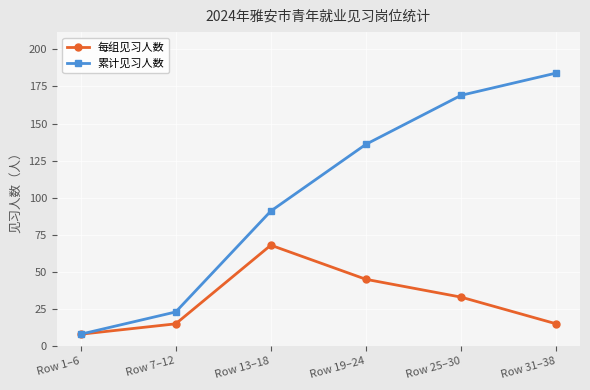

Is it true that 每组见习人数 equals 118 at Row 13–18?

False